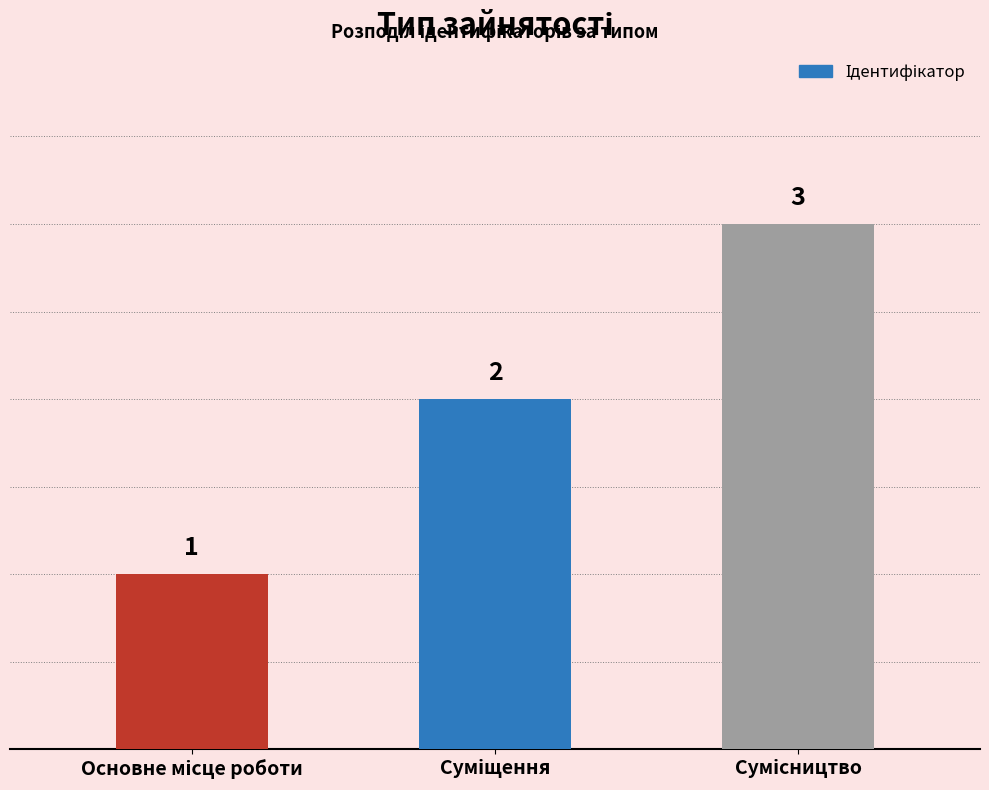

Reading left to right, extract all data points from this chart.

1	2	3